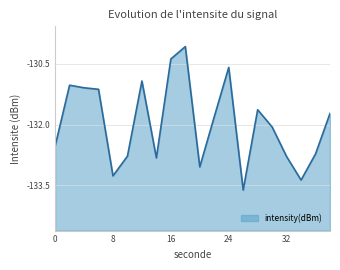

Reading right to left, extract all data points from this chart.

38=-131.7	36=-132.7	34=-133.4	32=-132.8	30=-132.1	28=-131.6	26=-133.6	24=-130.6	22=-131.8	20=-133.0	18=-130.1	16=-130.4	14=-132.8	12=-130.9	10=-132.8	8=-133.3	6=-131.1	4=-131.1	2=-131.0	0=-132.5